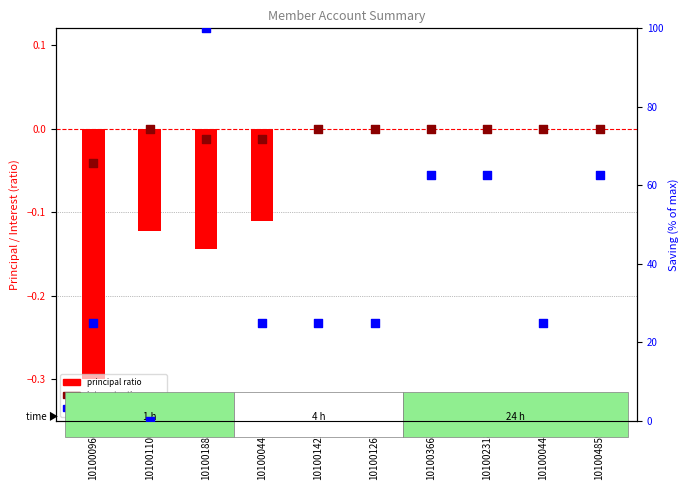

Is the value of principal (ratio) at 101001100 greater than the value of interest (ratio) at 101000445?

No